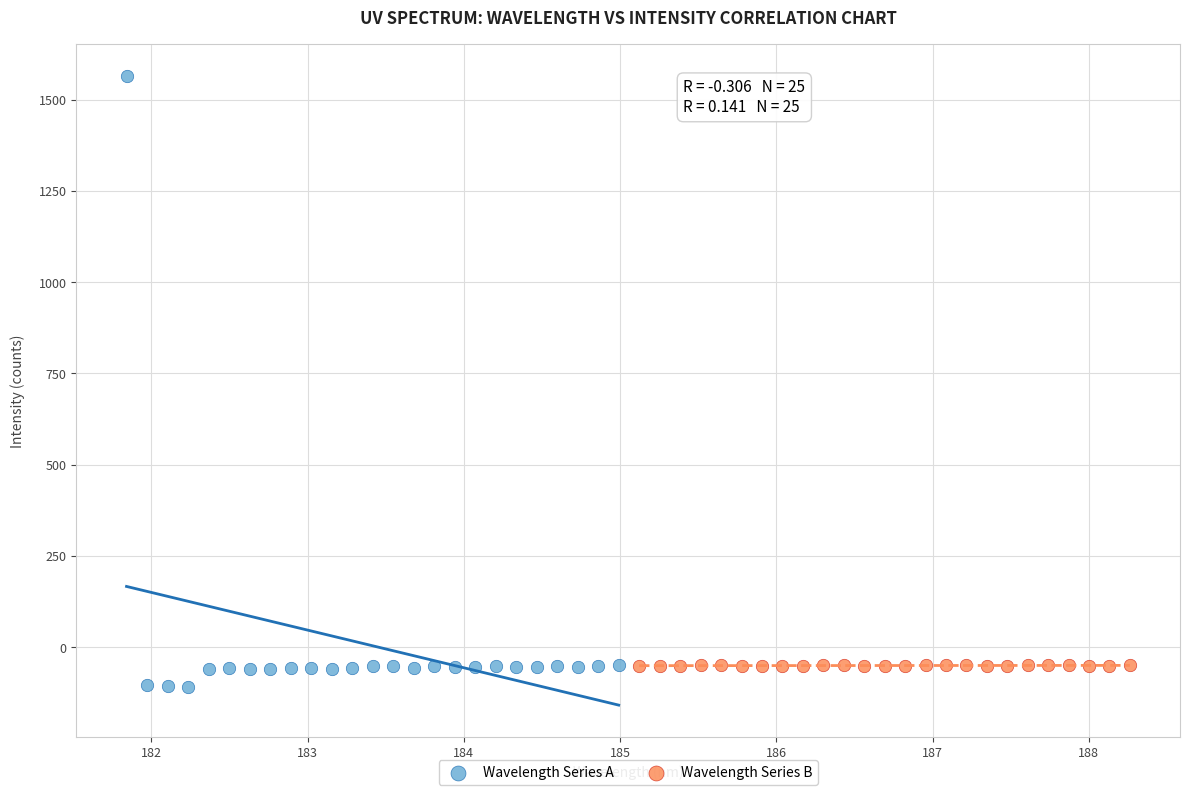

Which series has the largest Y range (max minus min)?

Wavelength Series A